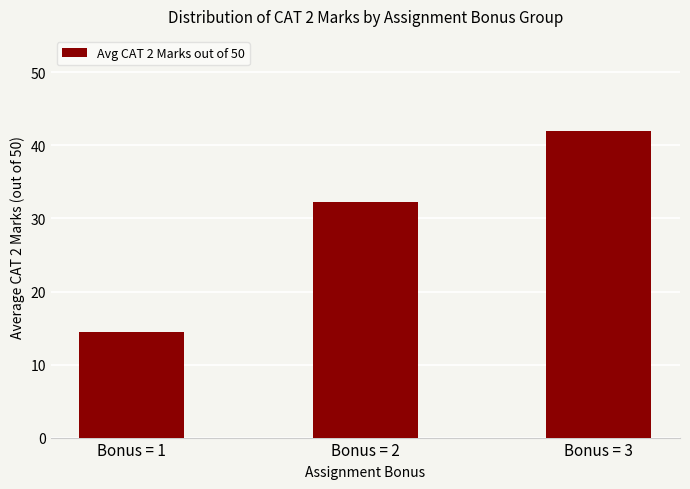

What is the value of the 3rd bar from the left?

42.0